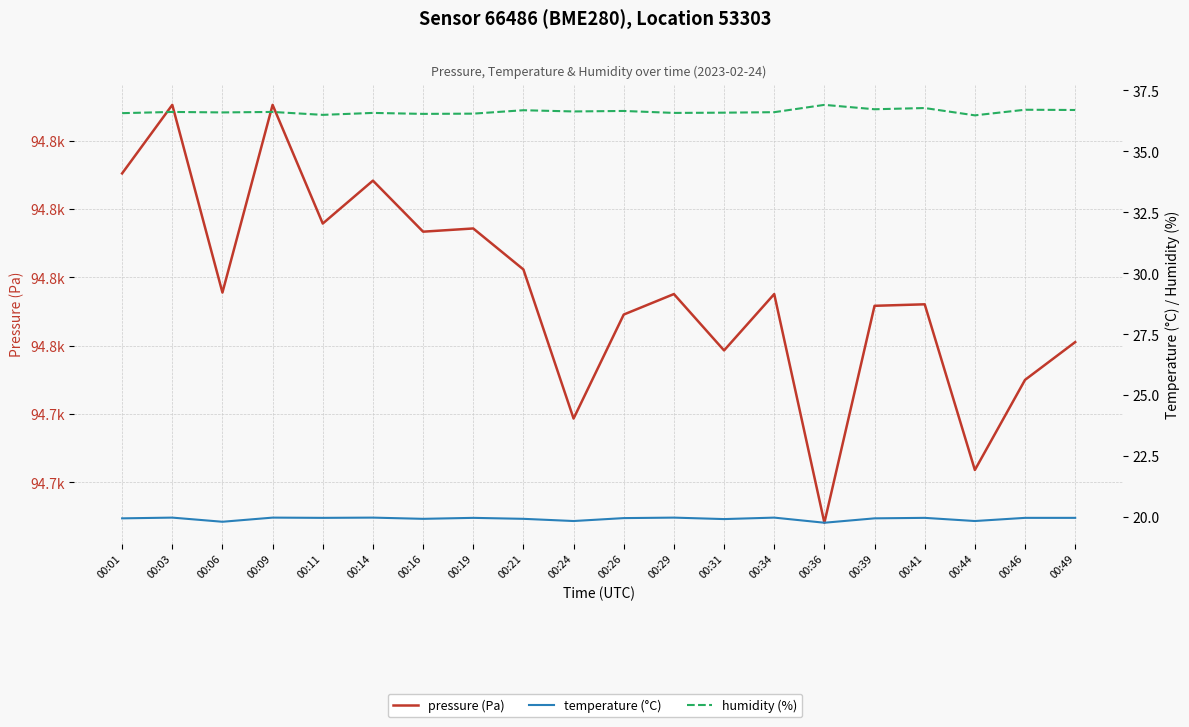

How many data points in pressure (Pa) are above 94757?

11